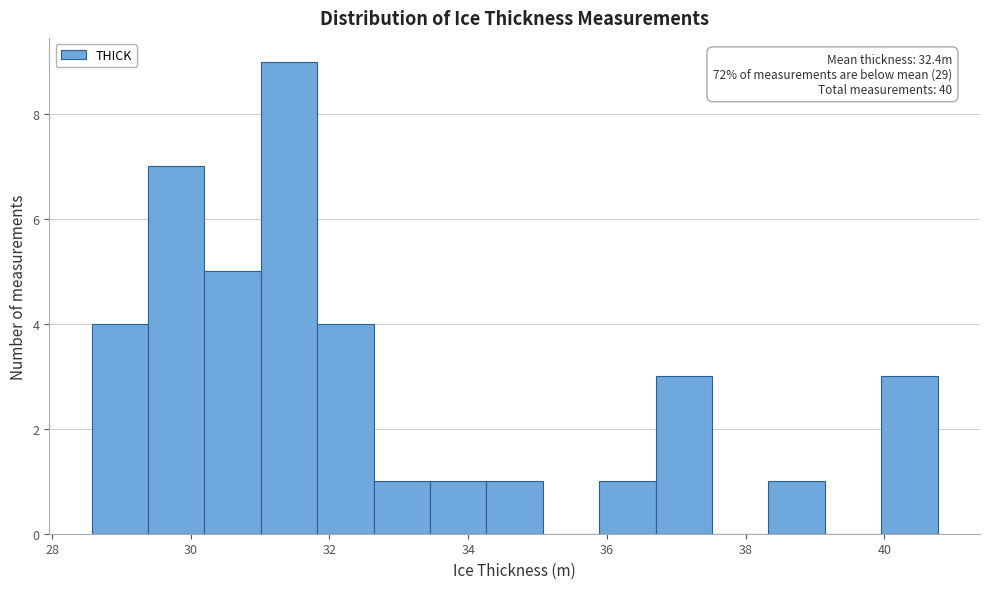

Over which range of the x-axis is the bar tallest?

31.0 to 31.8